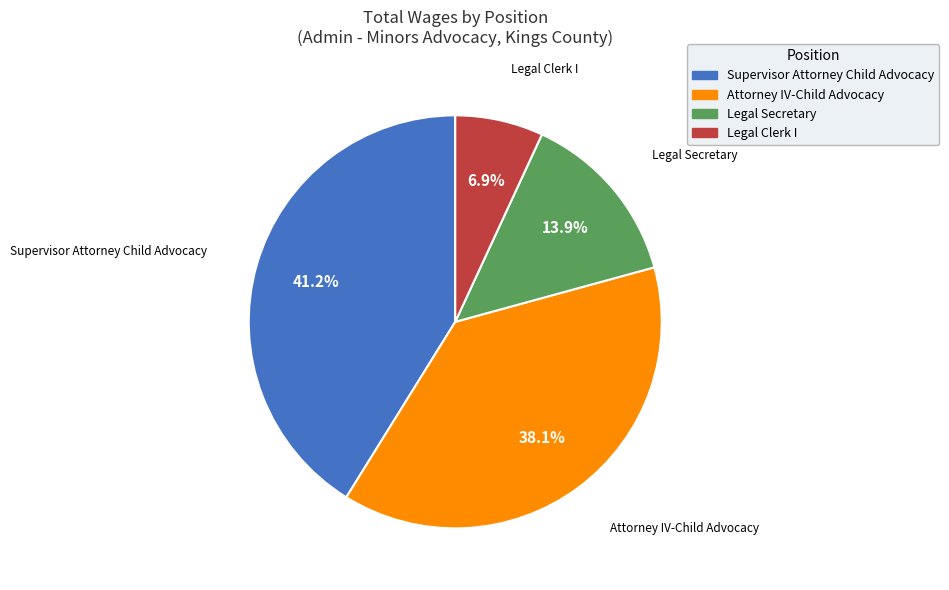

What is the smallest slice in the pie chart?

Legal Clerk I